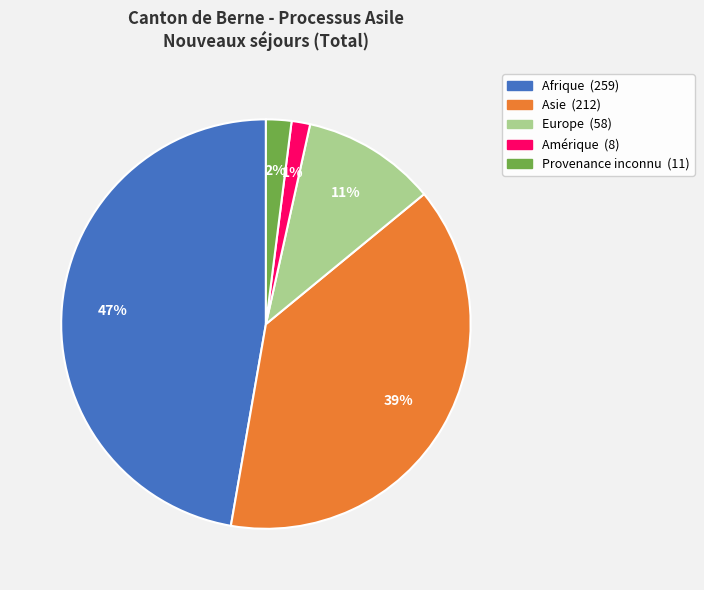

To the nearest percent, what percentage of the pie is Afrique?

47%